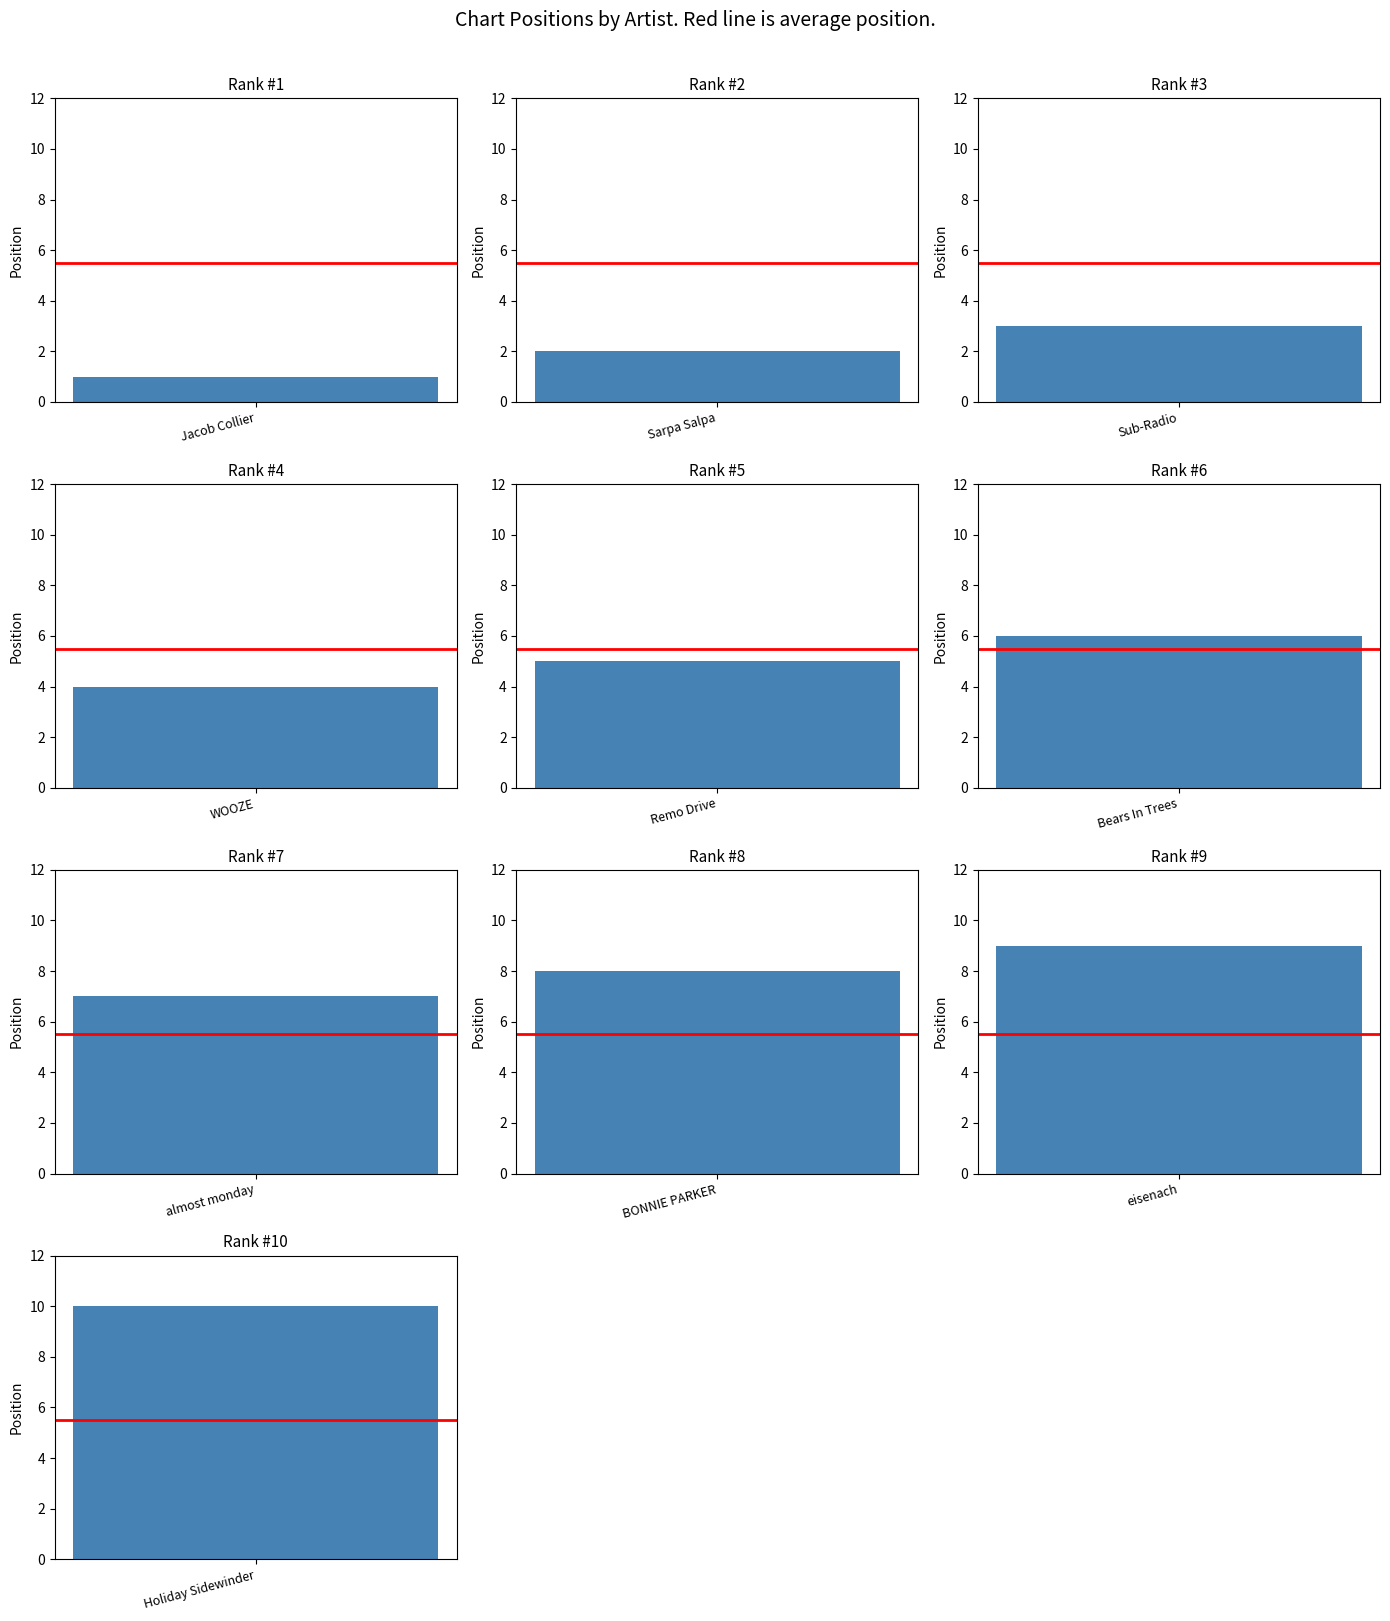

List the labels in order of value, smallest first.

Jacob Collier, Sarpa Salpa, Sub-Radio, WOOZE, Remo Drive, Bears In Trees, almost monday, BONNIE PARKER, eisenach, Holiday Sidewinder